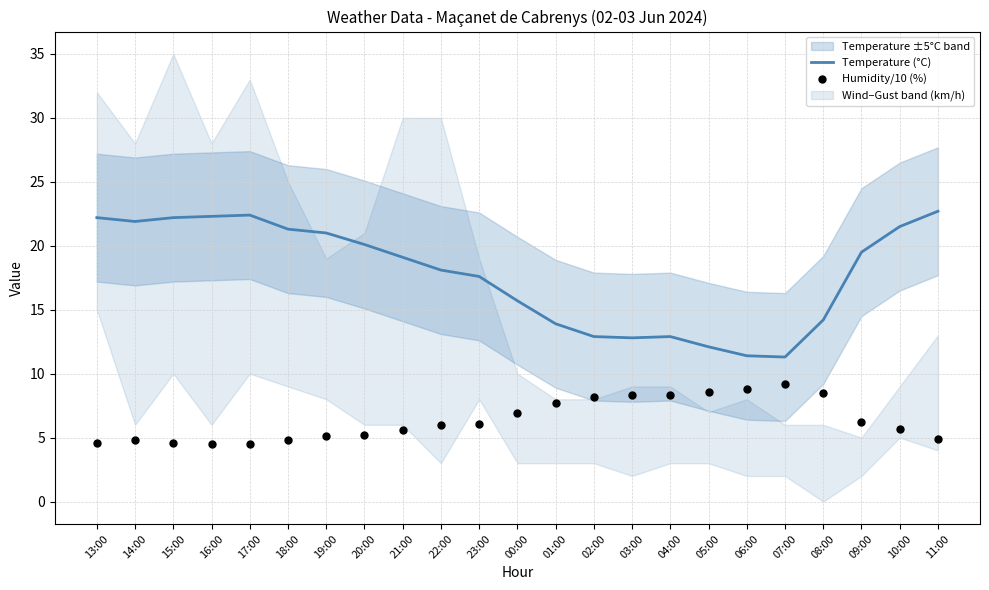

What is the maximum value for Temperature (°C)?

22.7